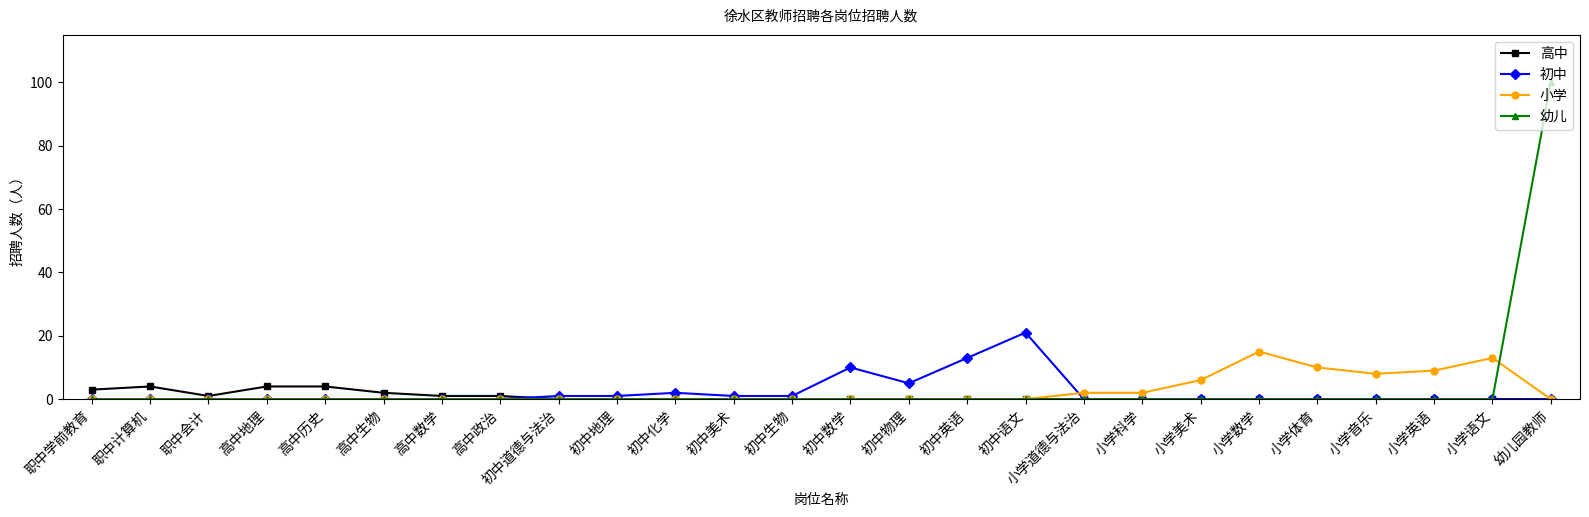

Which series has the largest total across all categories?

幼儿